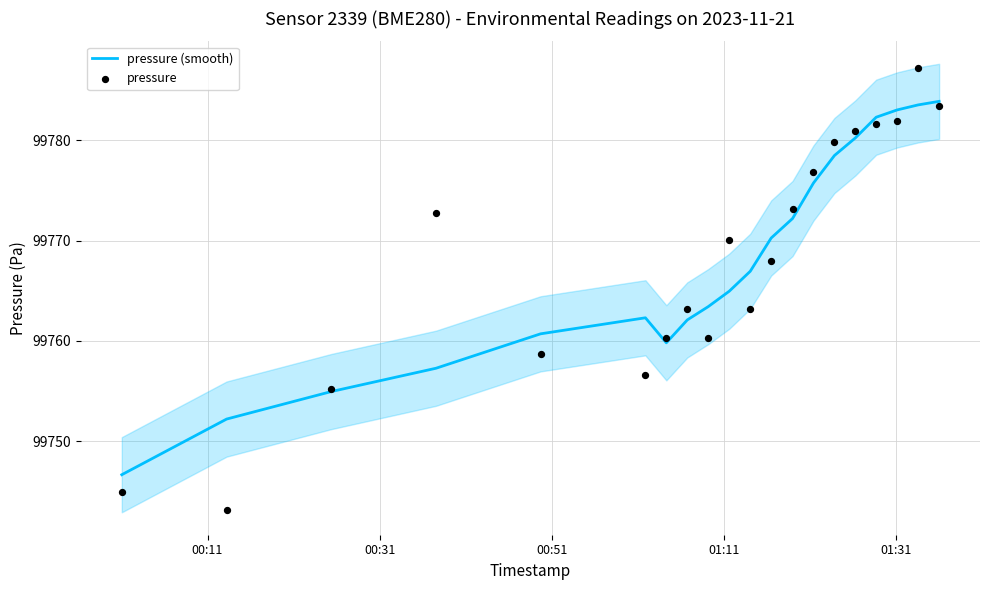

At how many categories does at least one series exceed 99776?

7